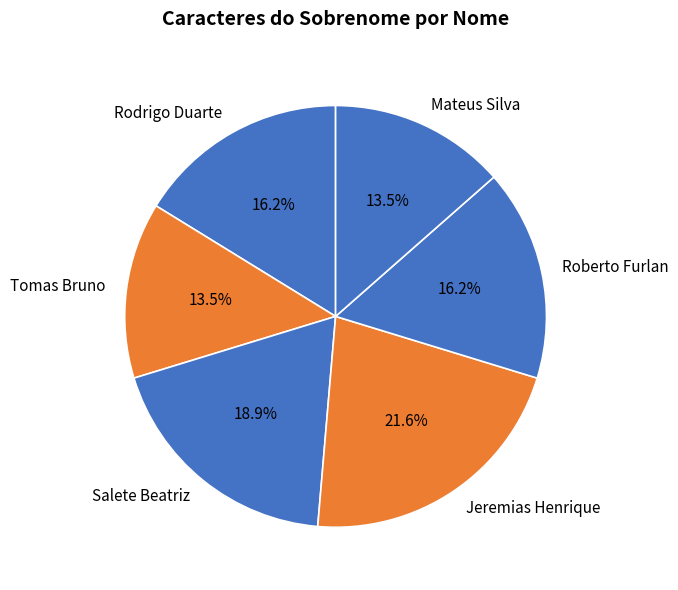

Between Jeremias Henrique and Mateus Silva, which is larger?

Jeremias Henrique